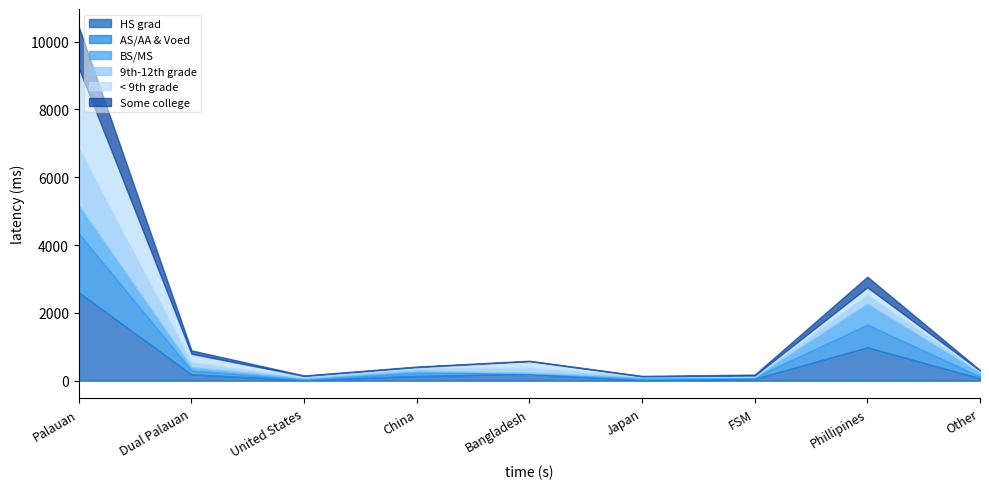

Is it true that Some college equals 484 at Phillipines?

False